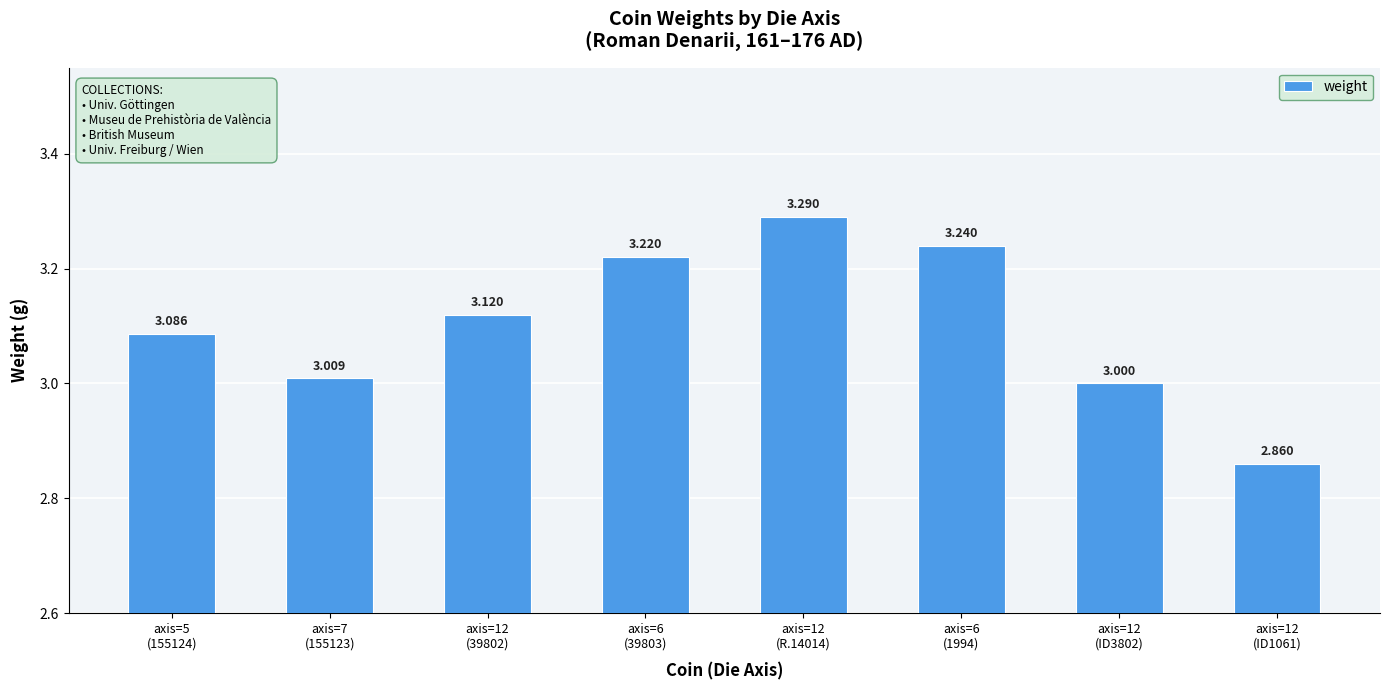

What is the change in value from axis=12
(39802) to axis=12
(ID1061)?

-0.3